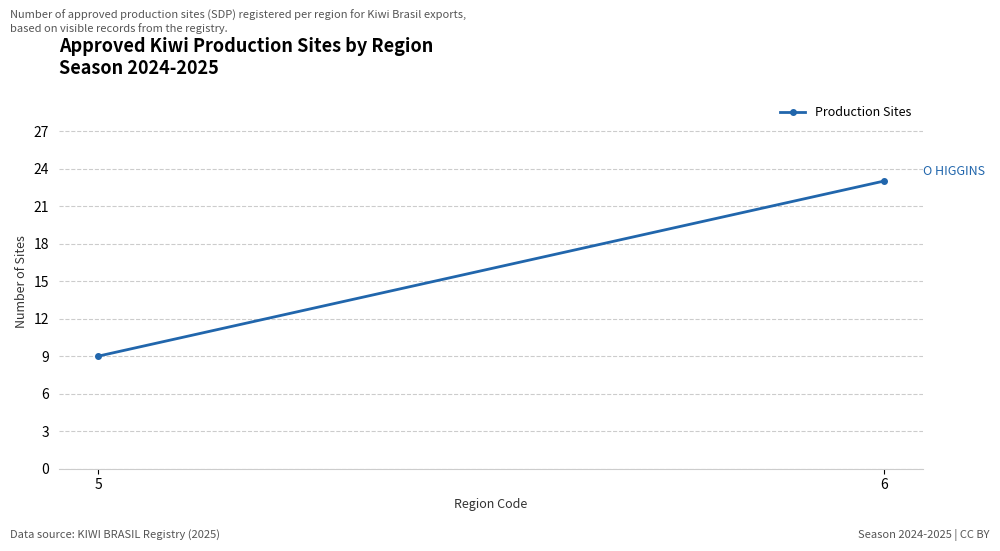

What is the value of the 1st point from the left?

9